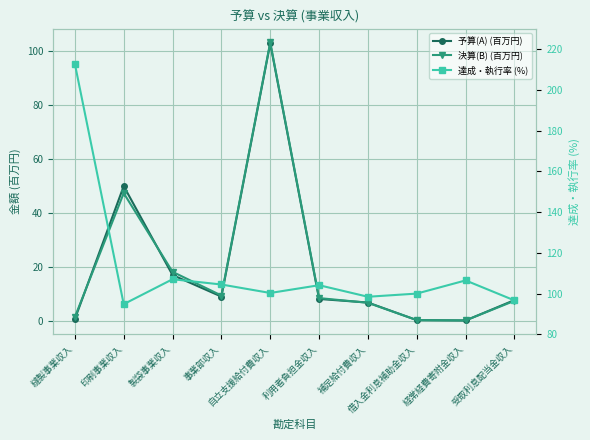

Is it true that 決算(B) (百万円) equals 0.4 at 借入金利息補助金収入?

False